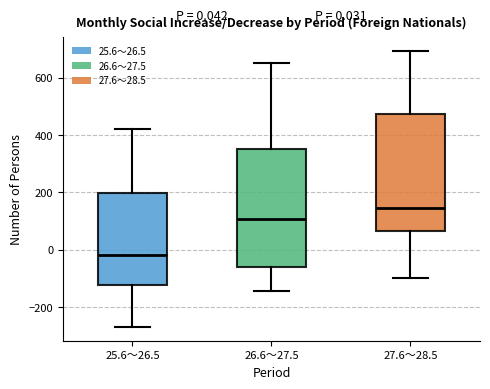

Which box has the lowest median line?

25.6～26.5